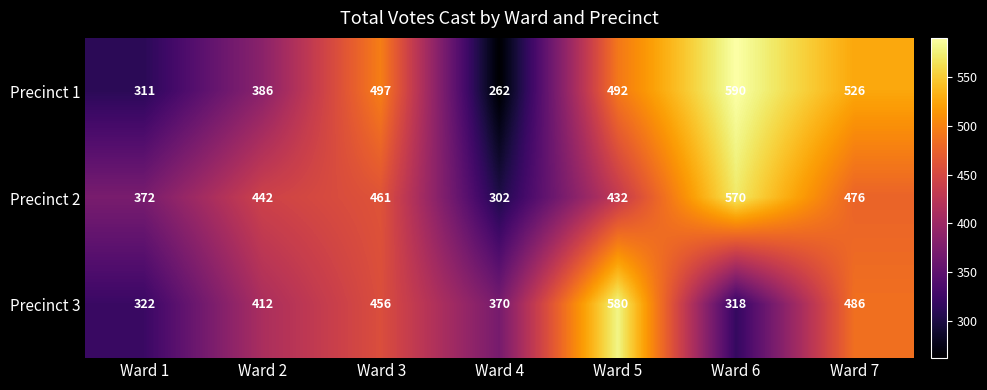

The value of Precinct 2 at Ward 7 is 476. True or false?

True